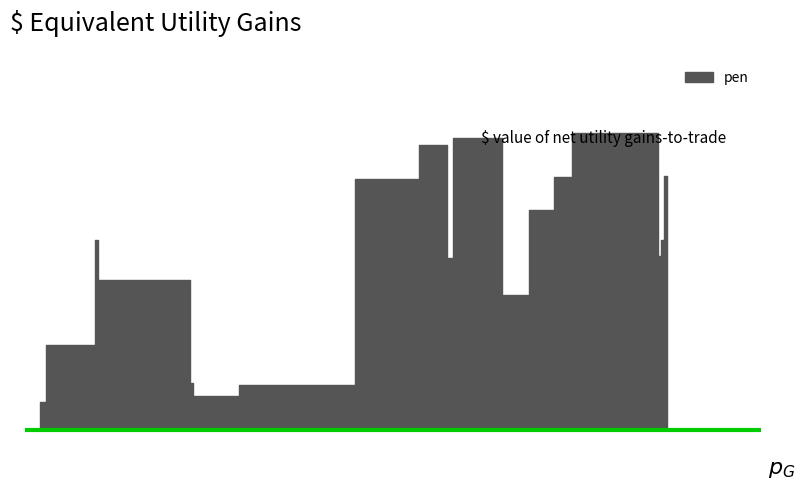

What is the average value?

3.7